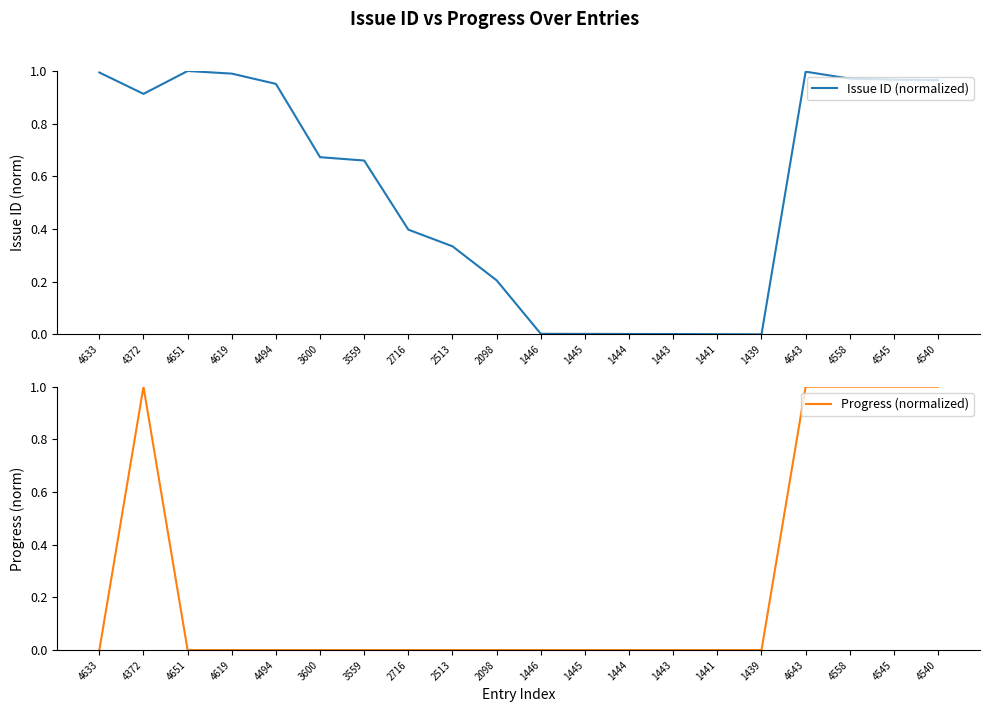

At 3600, list the series in order from smallest to largest.

Progress (normalized), Issue ID (normalized)